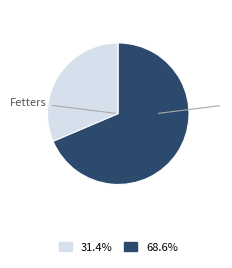

Is there any slice that represents more than half of the pie?

Yes